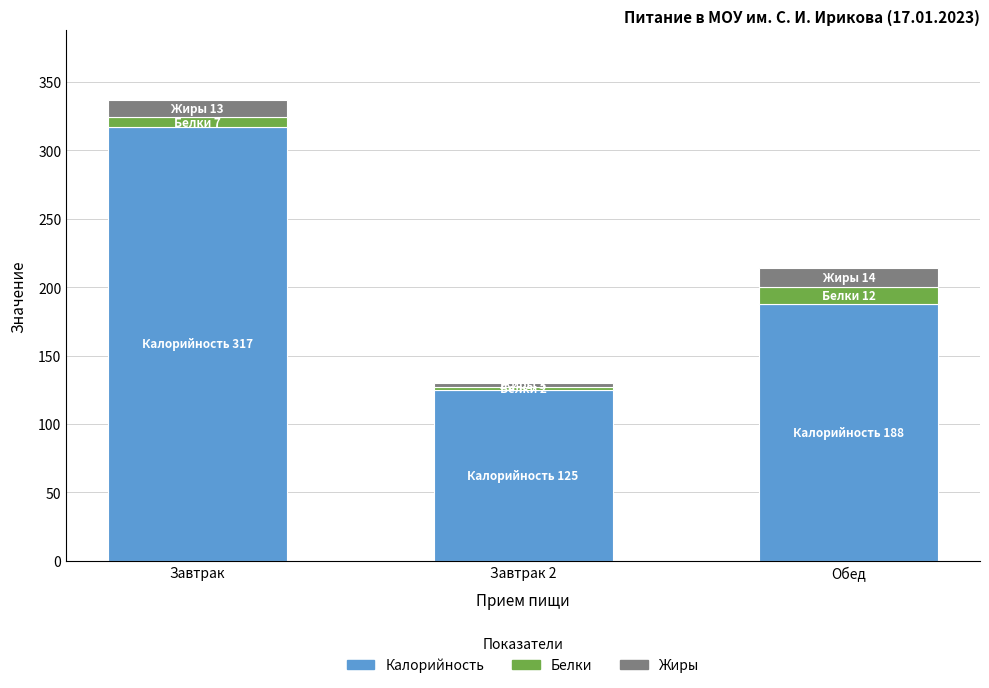

Reading left to right, transcribe the values for Калорийность.

Завтрак=317	Завтрак 2=125	Обед=188